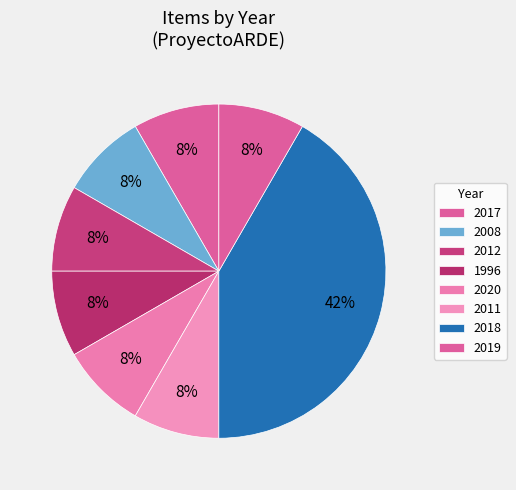

True or false: 2012 accounts for 8% of the total.

True